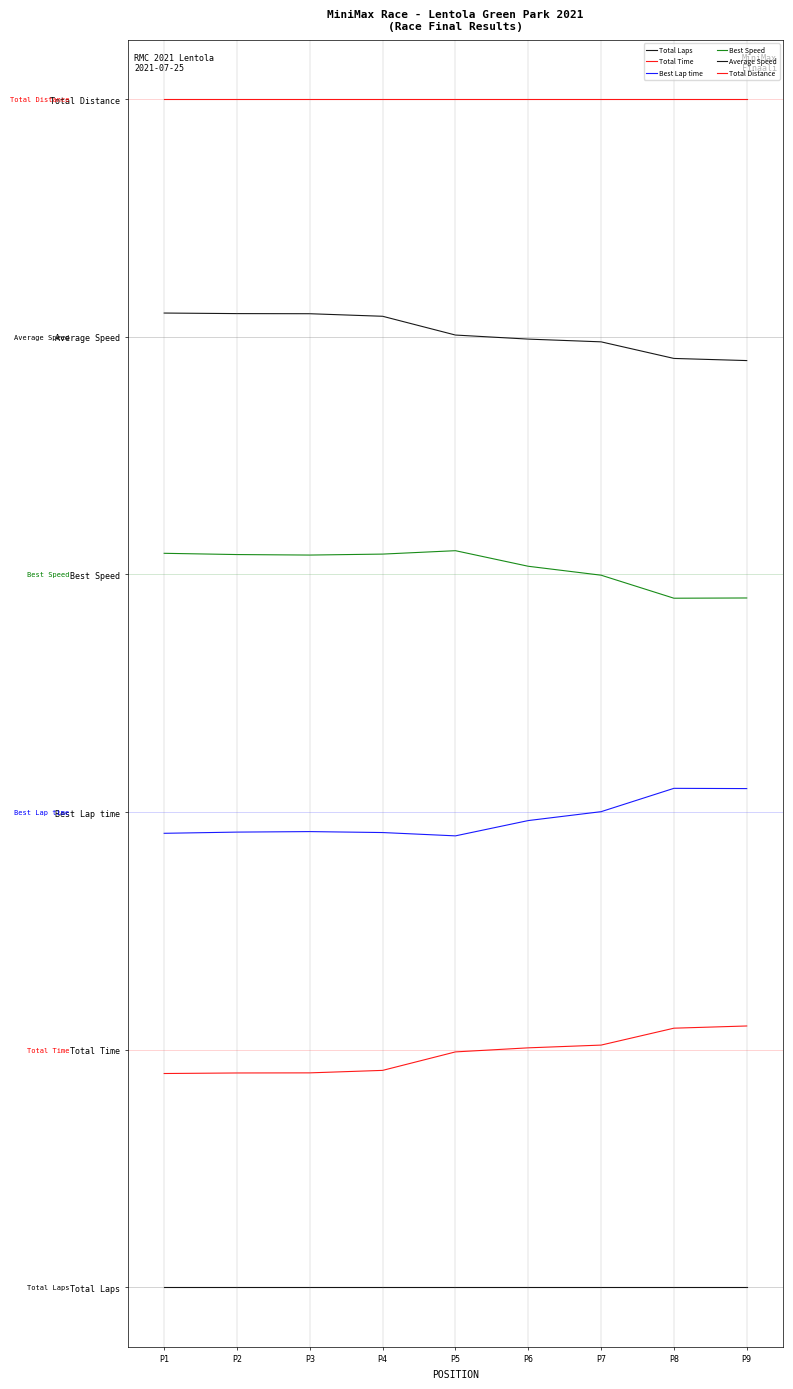

At which label is Average Speed closest to 12?

P5